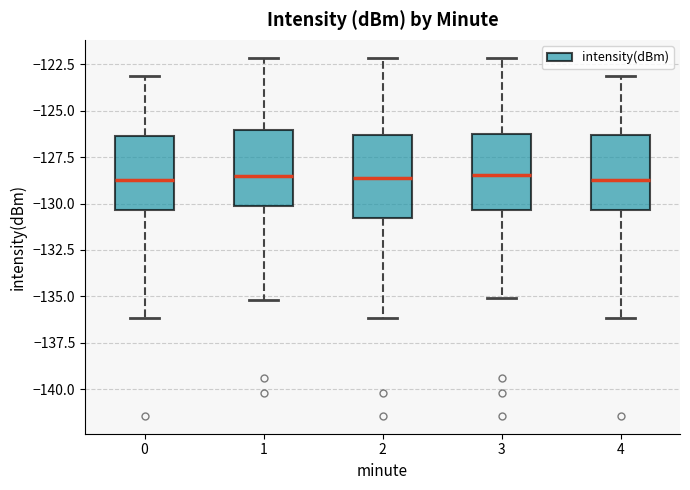

Reading left to right, read every box against the y-axis: the position of its median line, the range the box covers, and the ends of its whiskers. The values are not printed on the chart, so give them approximately, as read against the axis.

0: median -128.5, box -130.5 to -126.5, whiskers -136.0 to -123.0
1: median -128.5, box -130.0 to -126.0, whiskers -135.0 to -122.0
2: median -128.5, box -131.0 to -126.5, whiskers -136.0 to -122.0
3: median -128.5, box -130.5 to -126.5, whiskers -135.0 to -122.0
4: median -128.5, box -130.5 to -126.5, whiskers -136.0 to -123.0